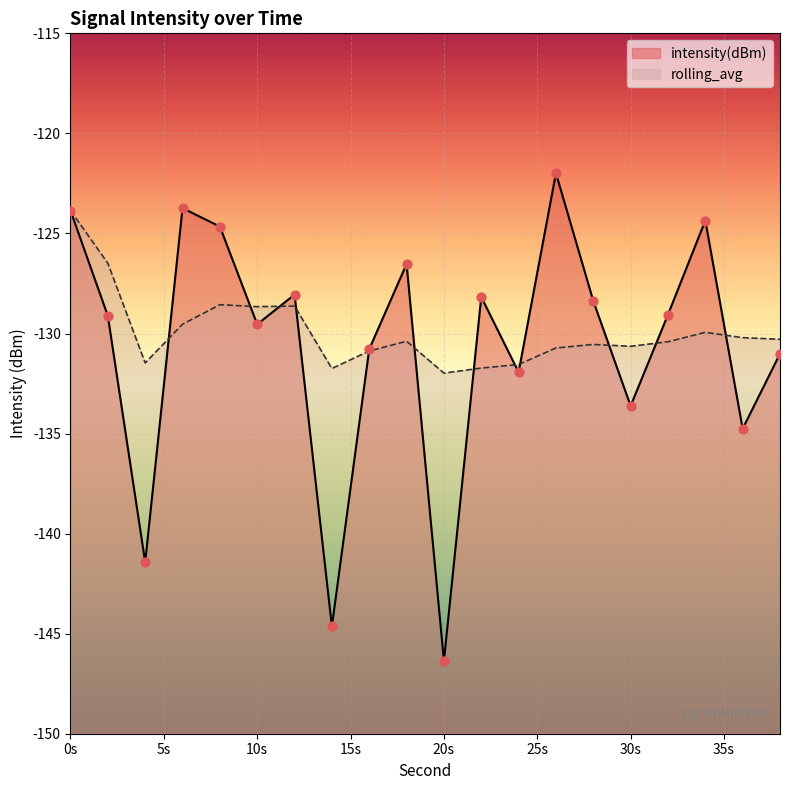

Is the value of intensity(dBm) at 28 greater than the value of rolling_avg at 36?

Yes